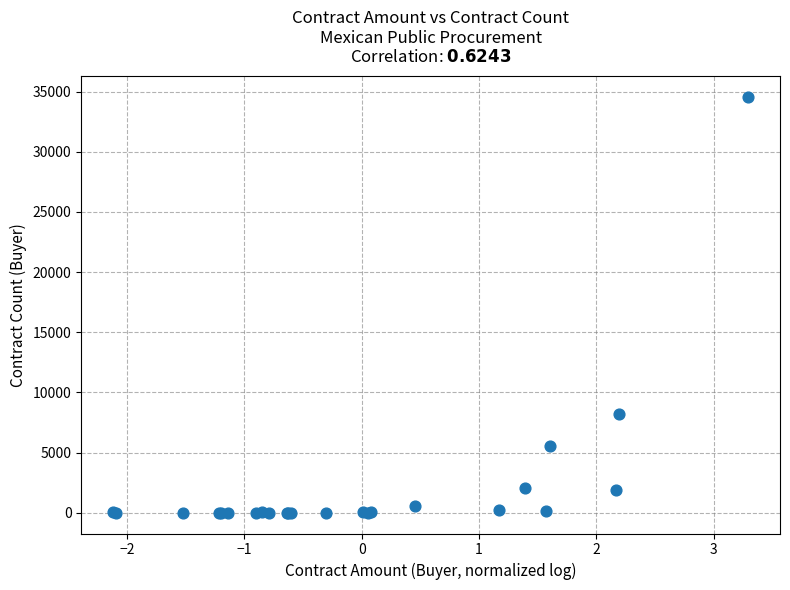

What Y value in the scatter plot is closest to 17281?

8228